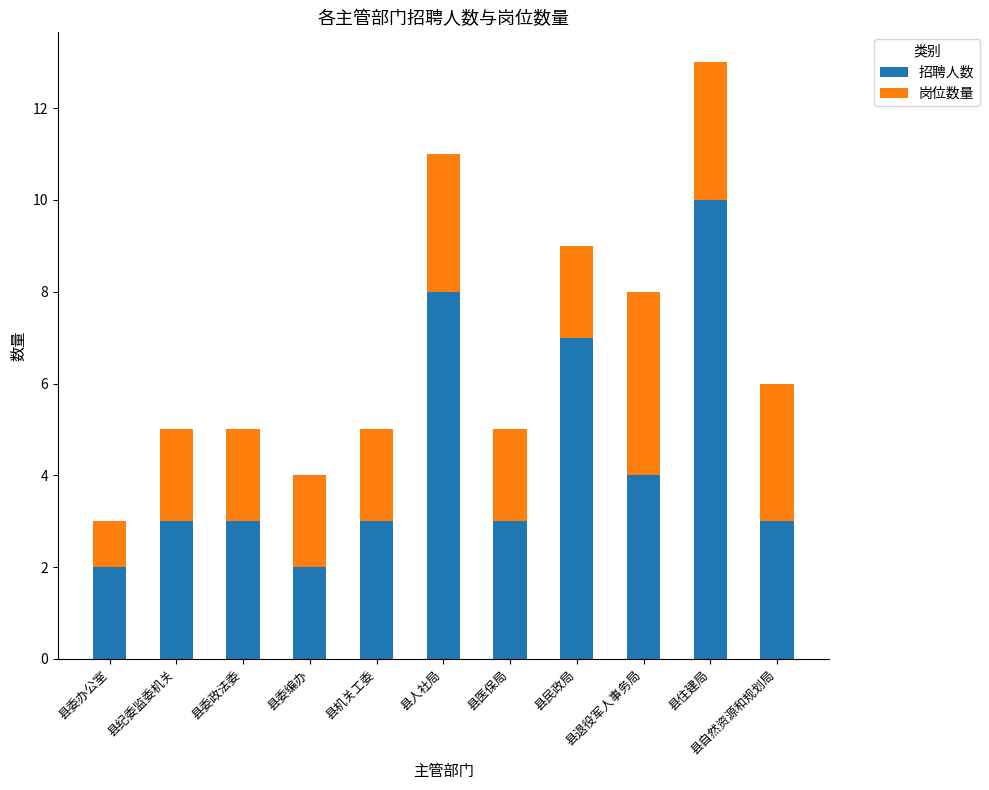

Are the bars grouped side by side (vs. stacked)?

No